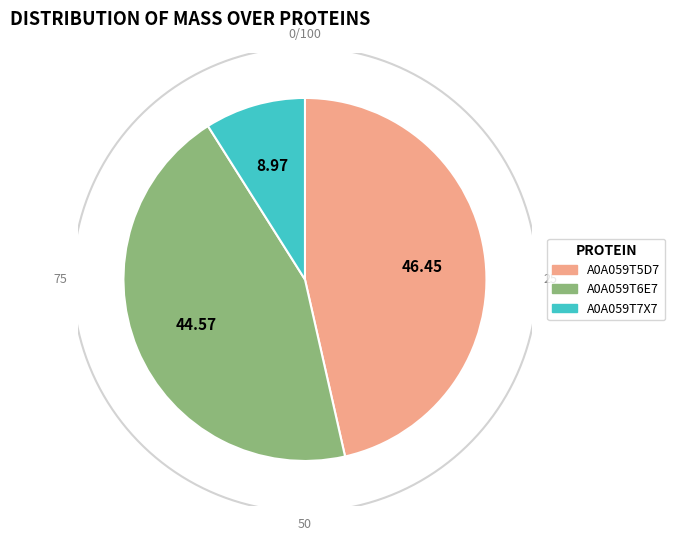

Which category has the smallest portion of the pie?

A0A059T7X7